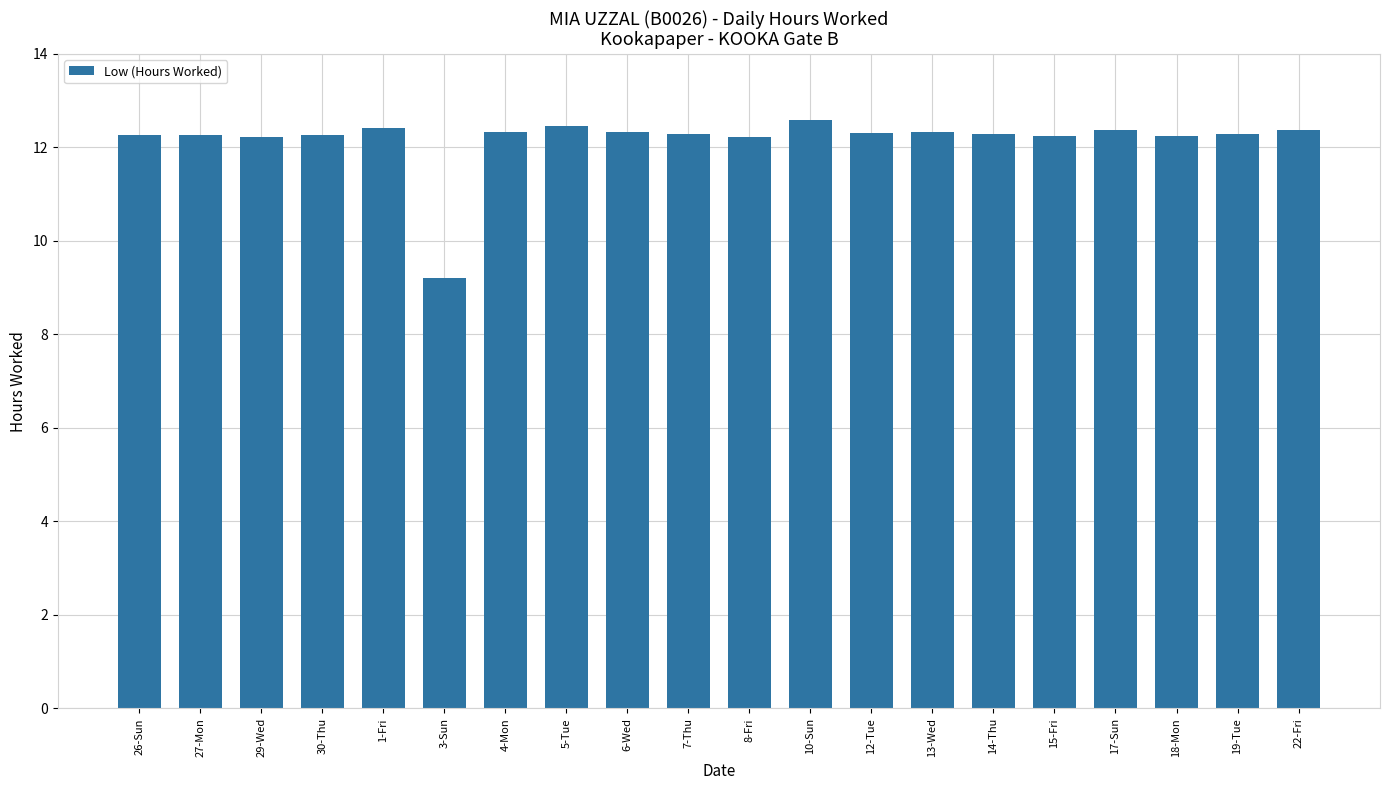

What is the label of the 16th bar from the left?

15-Fri